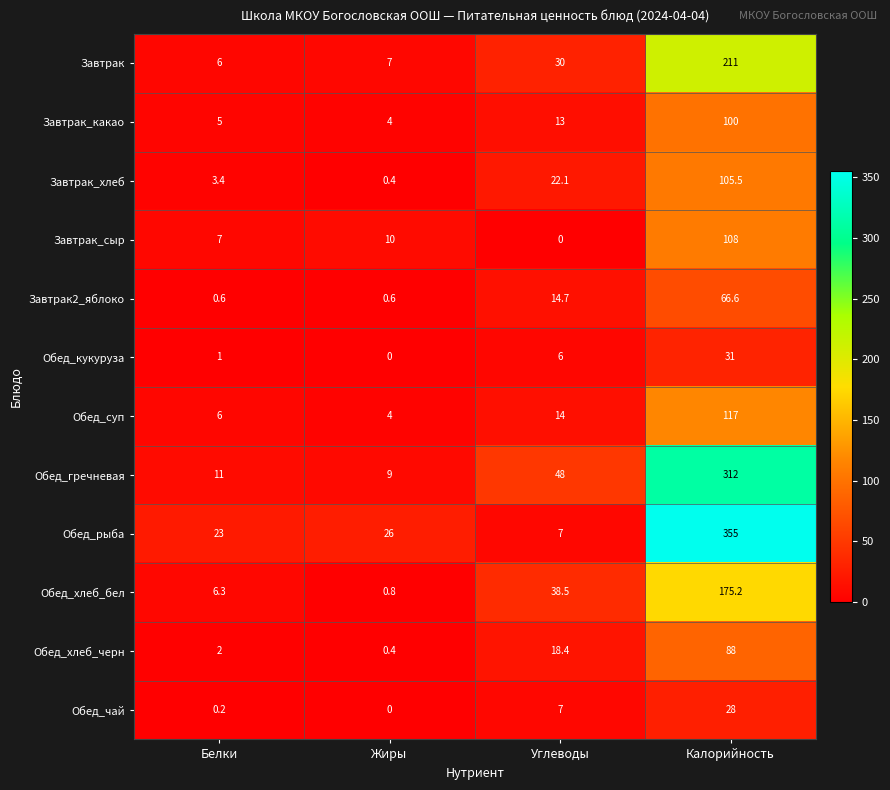

At how many categories does at least one series exceed 91?

1